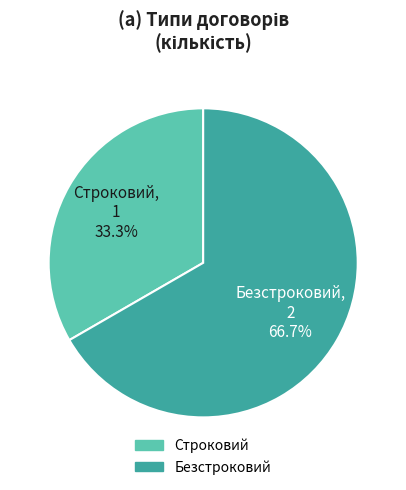

Approximately how many times larger is the value at Безстроковий compared to Строковий?

2.0